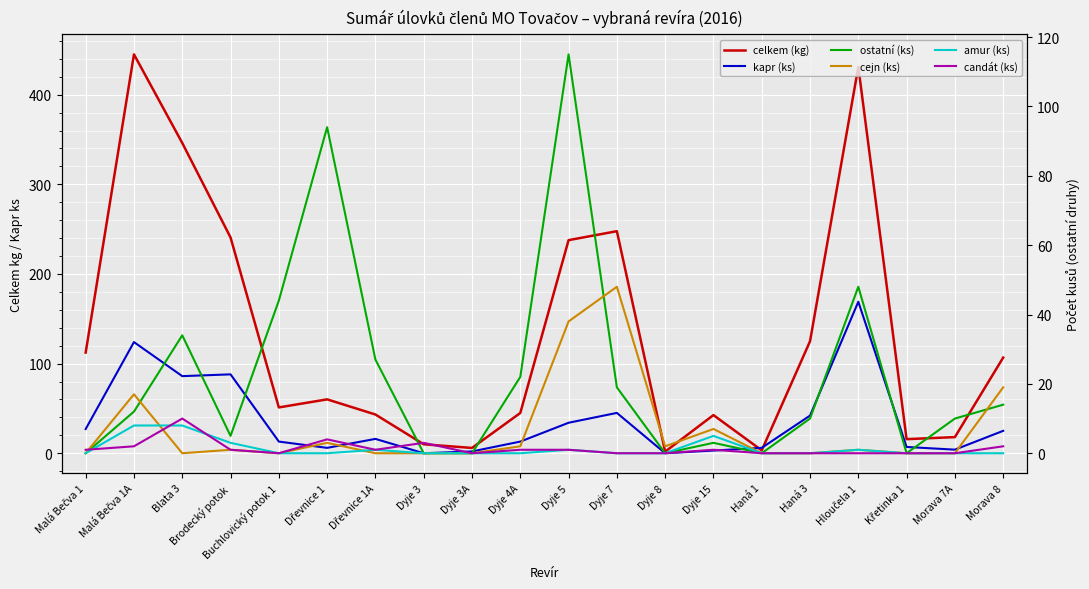

How many interior local valleys does the cejn (ks) series have?

3